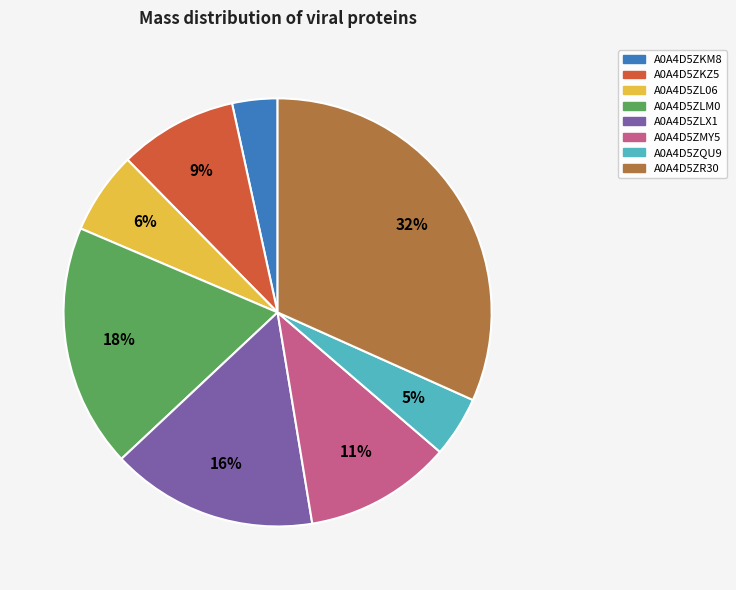

To the nearest percent, what is the difference between the A0A4D5ZKZ5 and A0A4D5ZMY5 slice percentages?

2%